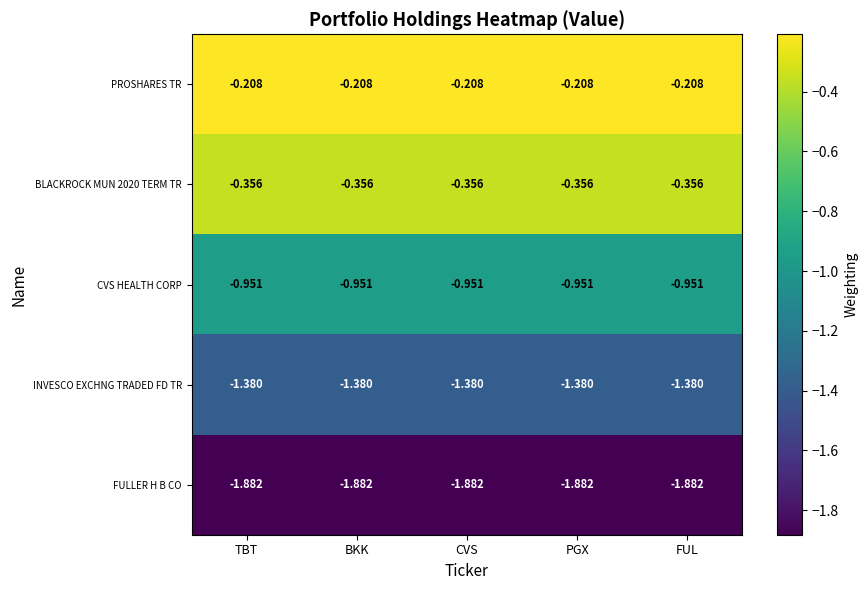

Is the value of INVESCO EXCHNG TRADED FD TR at PGX greater than the value of PROSHARES TR at CVS?

No